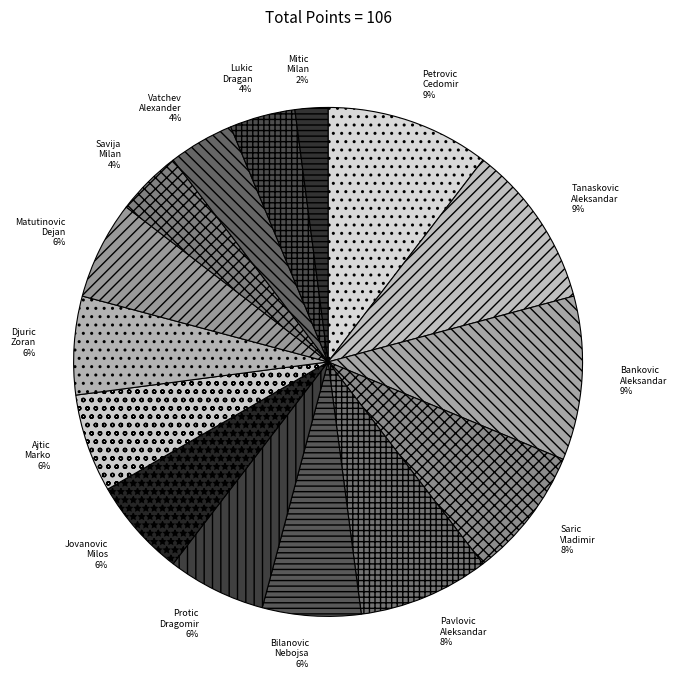

The Saric Vladimir slice represents 1% of the pie. True or false?

False